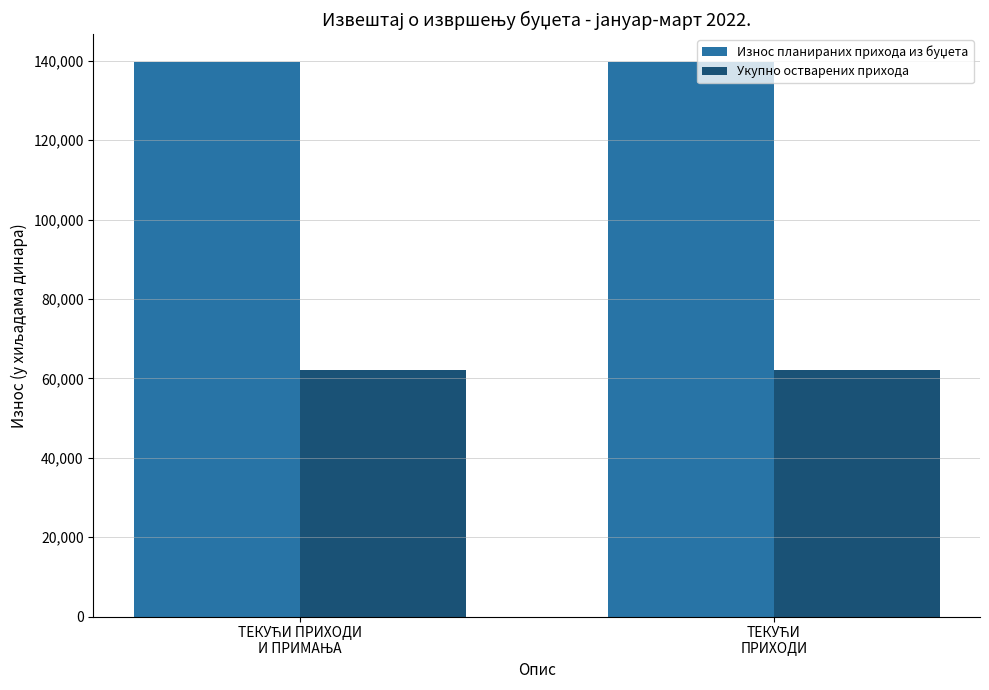

What is the average value of the Укупно остварених прихода series?

61994